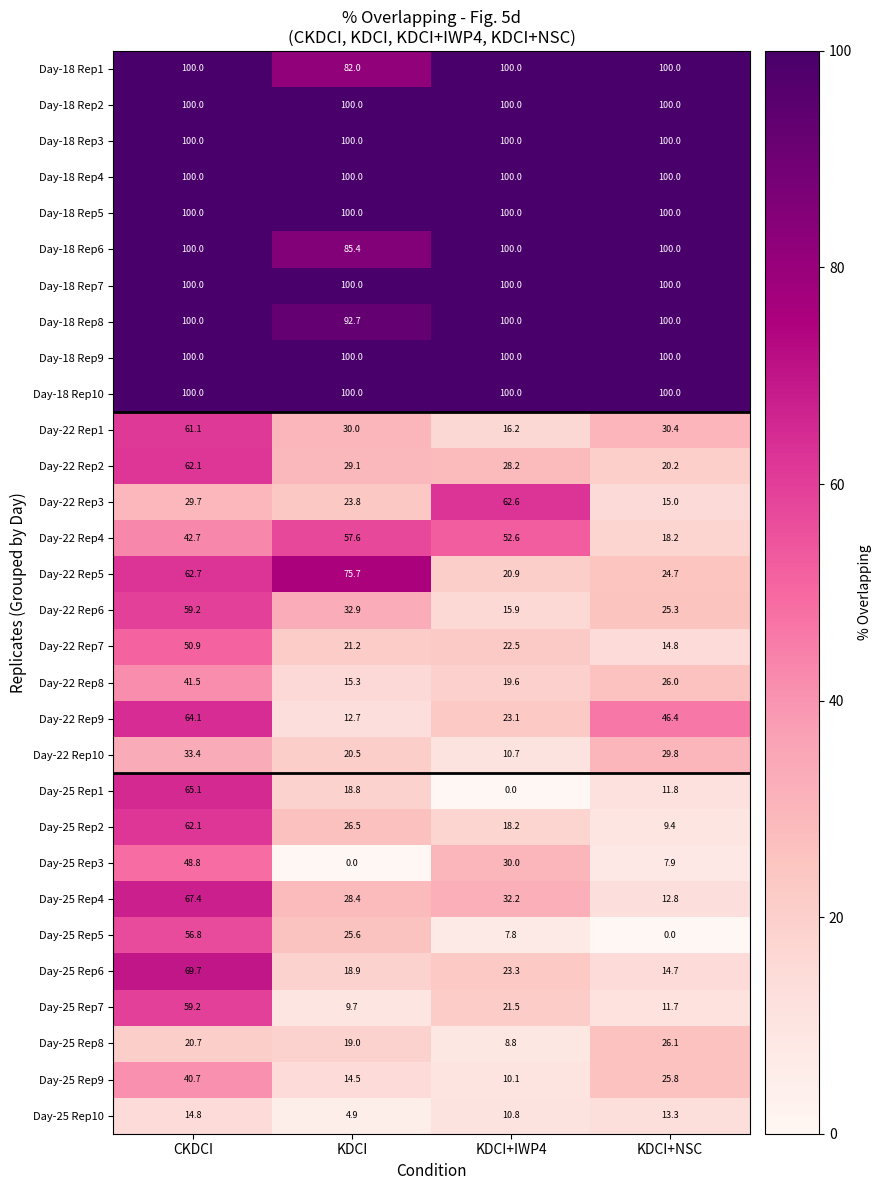

At which label does Day-22 Rep7 reach its peak?

CKDCI